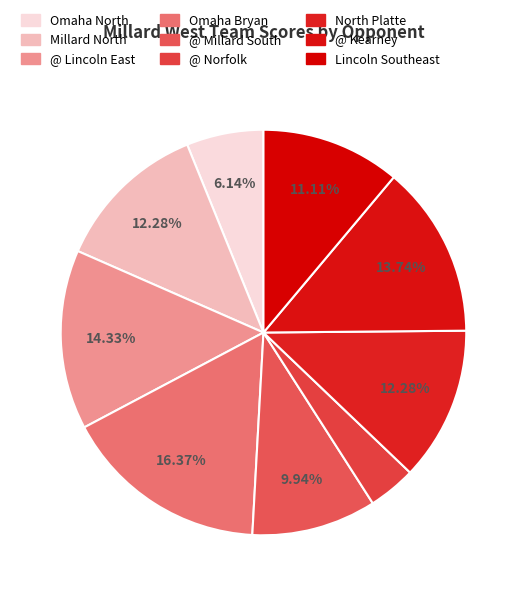

Count the number of slices in the pie.

9